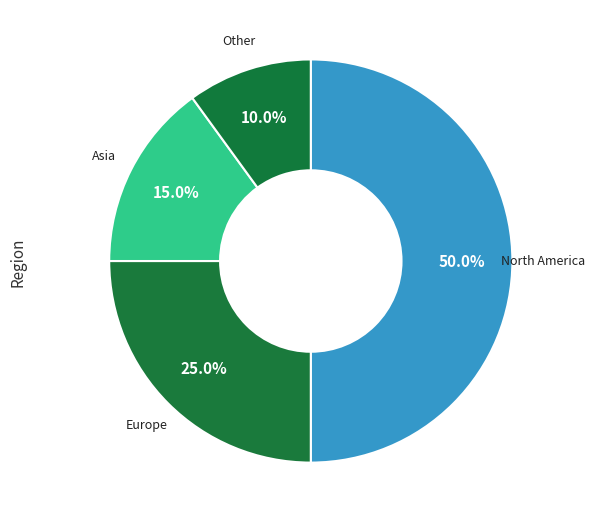

Count the number of slices in the pie.

4